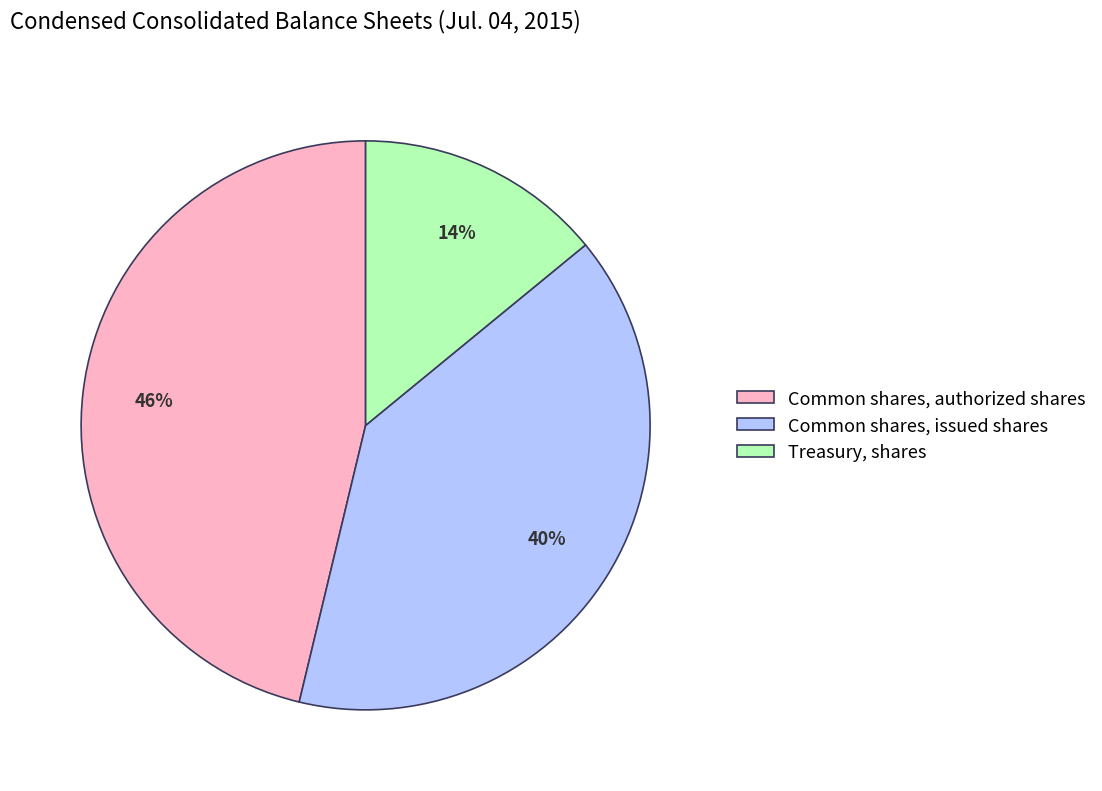

To the nearest percent, what is the difference between the largest and smallest slice percentages?

32%